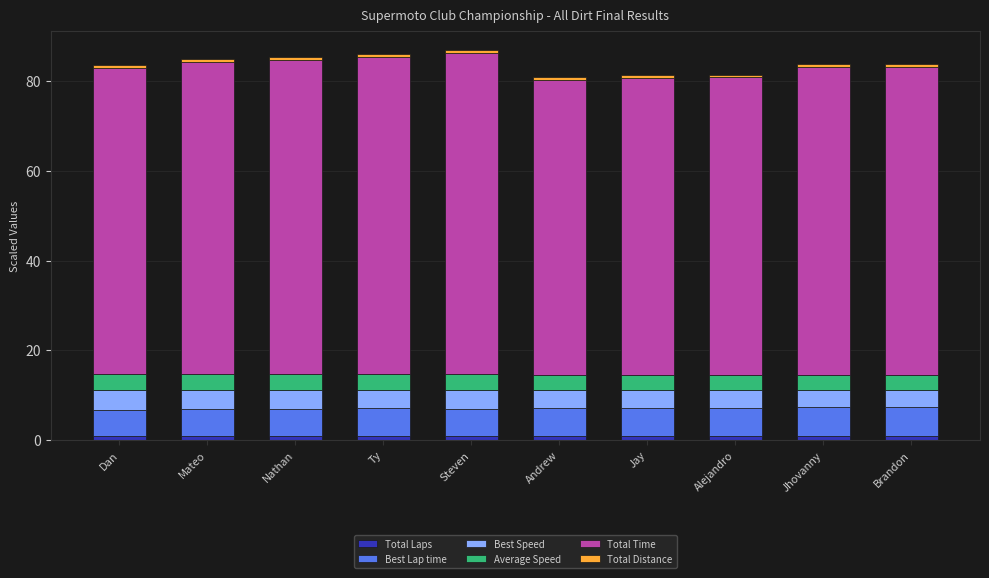

What is the sum of all Total Laps values?

9.5